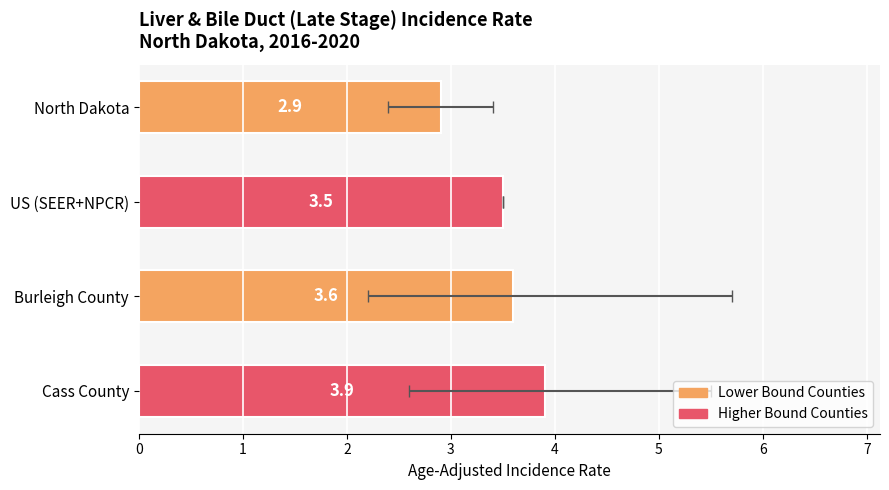

Between US (SEER+NPCR) and Burleigh County, which is larger?

Burleigh County